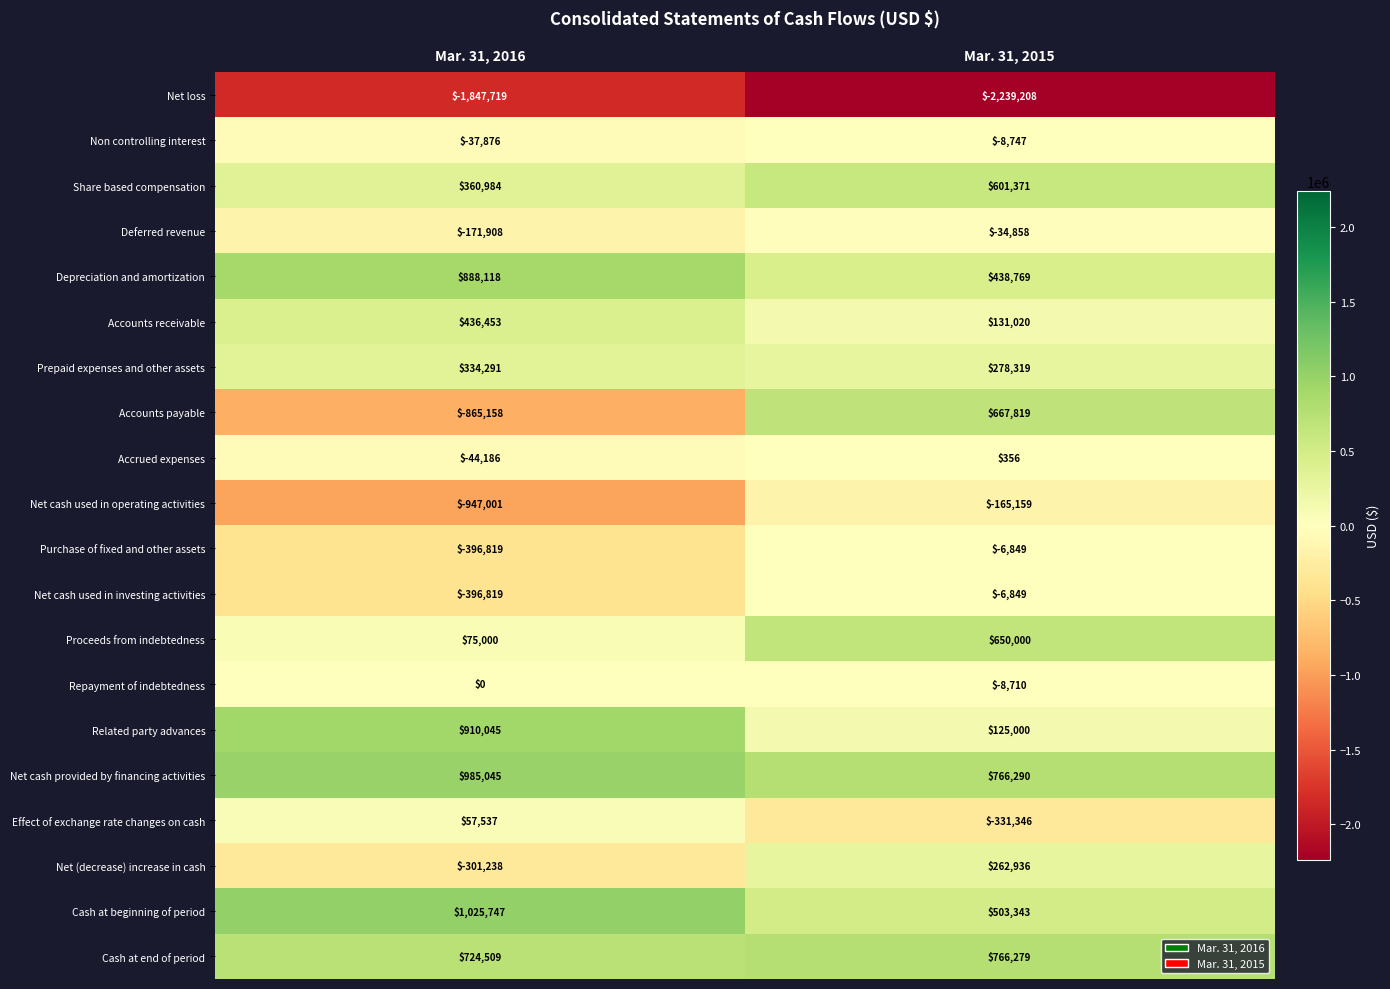

What is the sum of all Cash at end of period values?

1490788